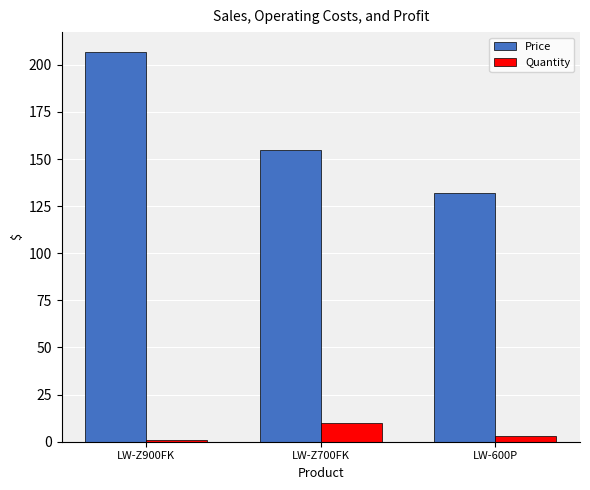

At which label does Quantity first exceed 3?

LW-Z700FK